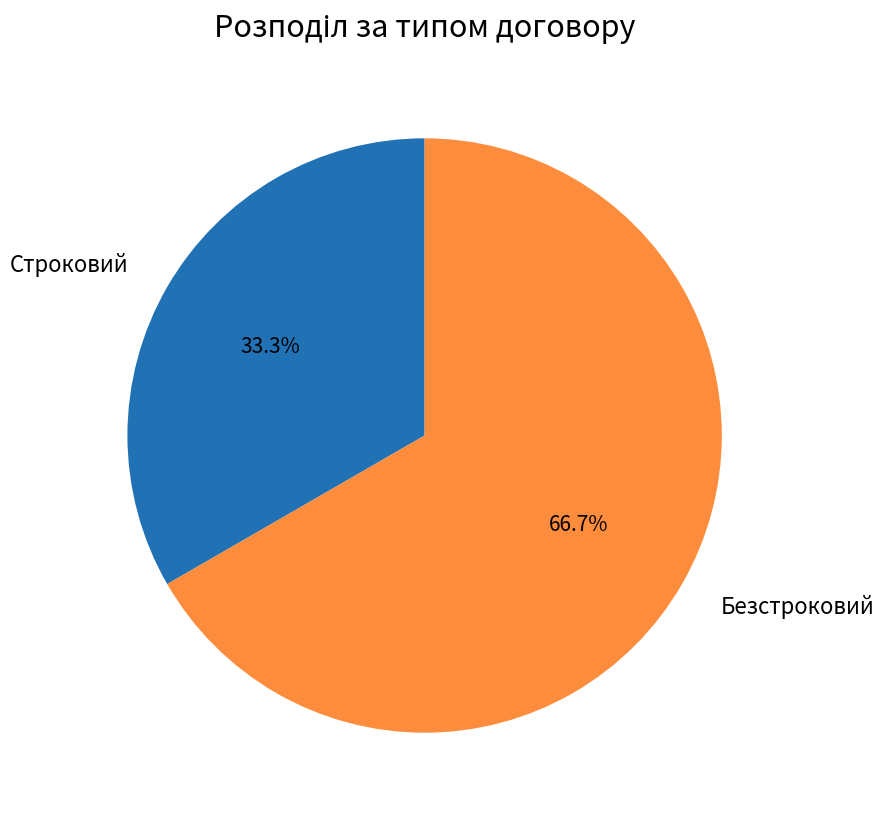

What is the smallest slice in the pie chart?

Строковий